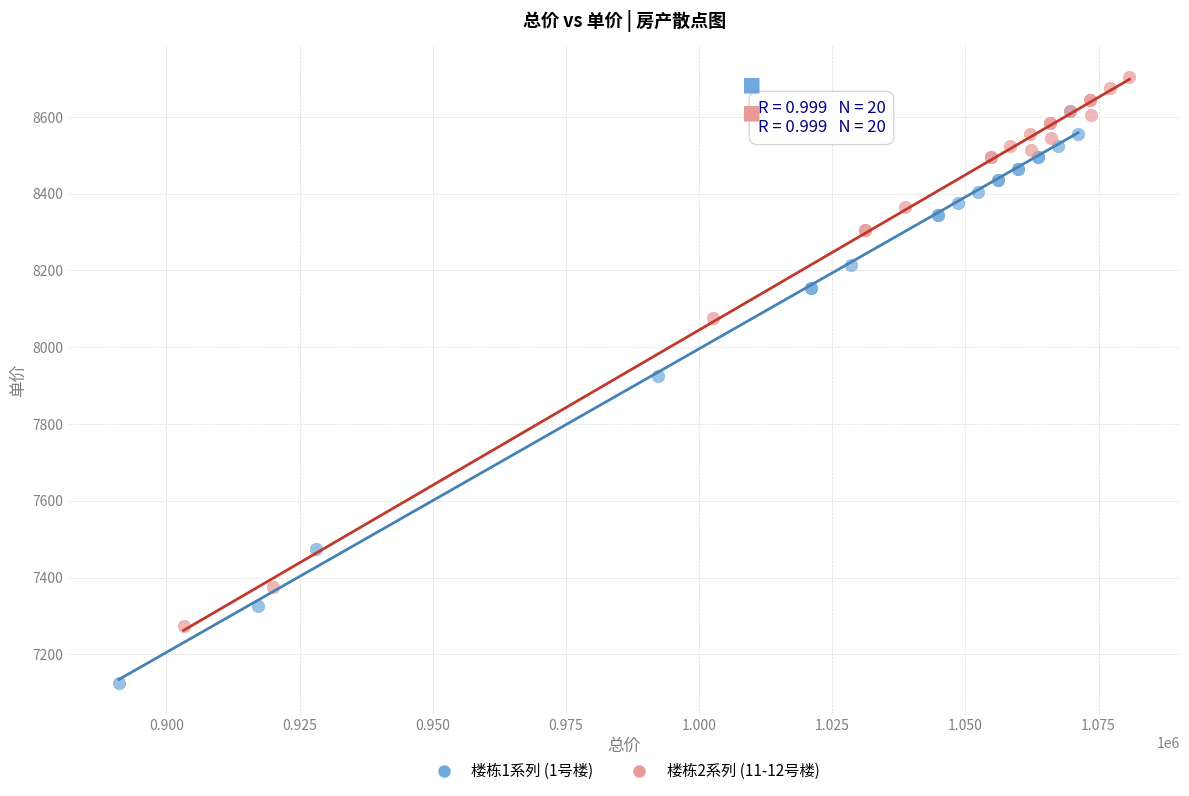

Which series has the largest Y range (max minus min)?

楼栋1系列 (1号楼)